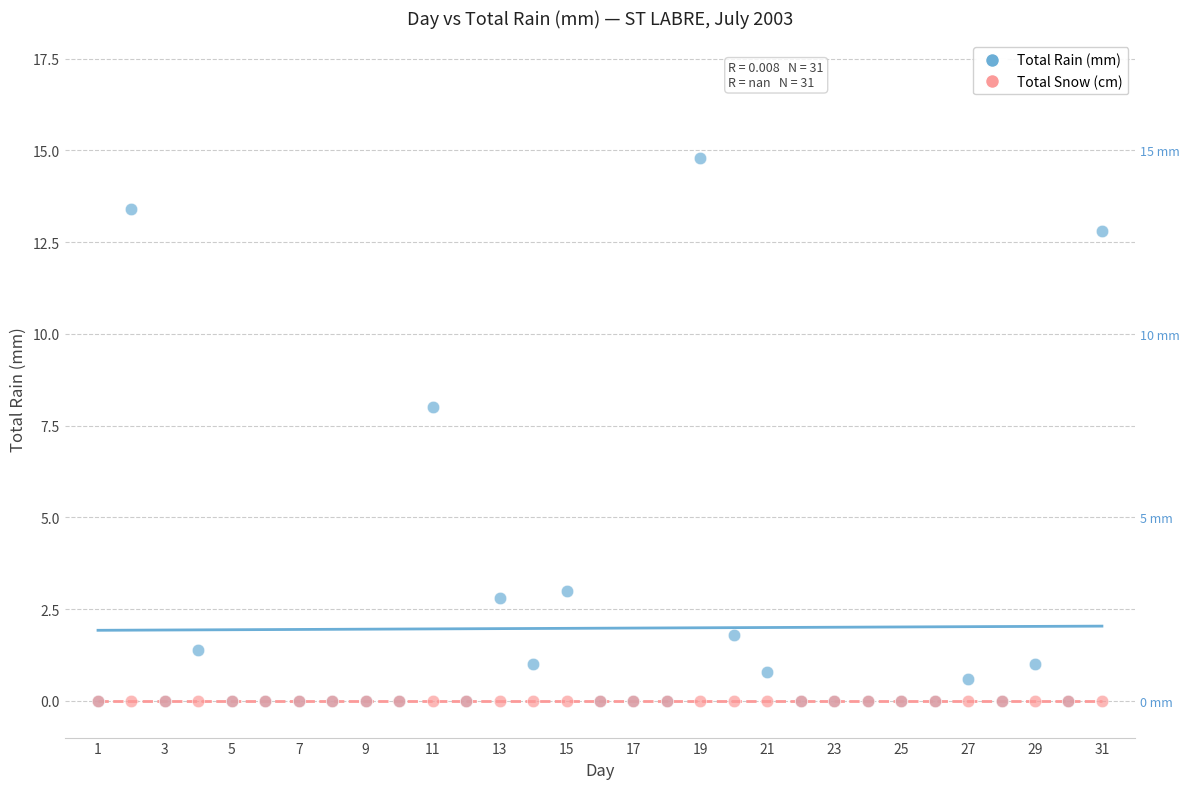

What are all the series names shown in the legend?

Total Rain (mm), Total Snow (cm)